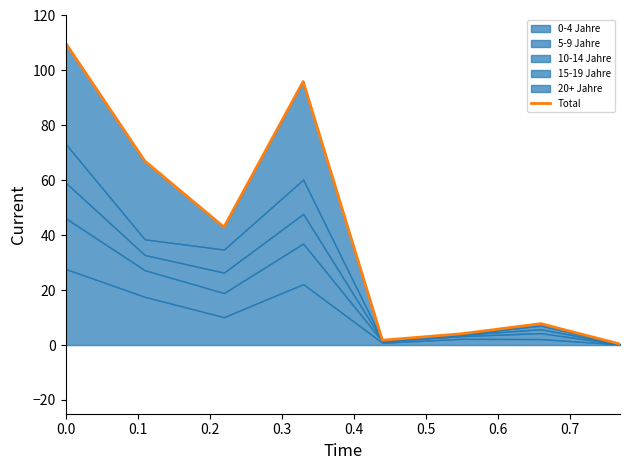

Reading left to right, extract all data points from this chart.

110.0	67.0	43.0	96.0	1.8	4.1	7.8	0.4